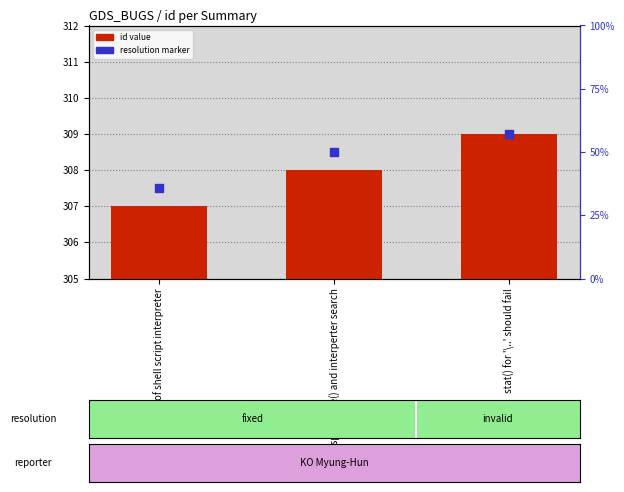

What are all the series names shown in the legend?

id value, resolution marker